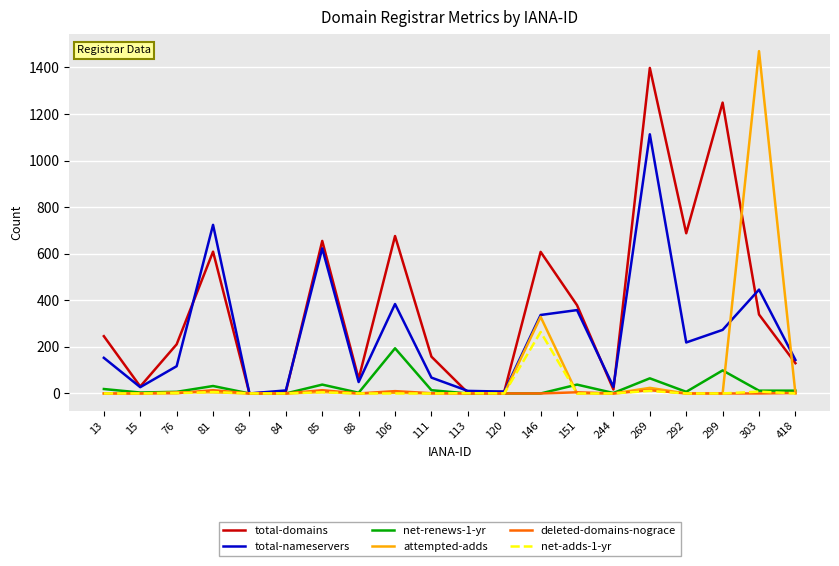

Which category has the highest value in the total-nameservers series?

269